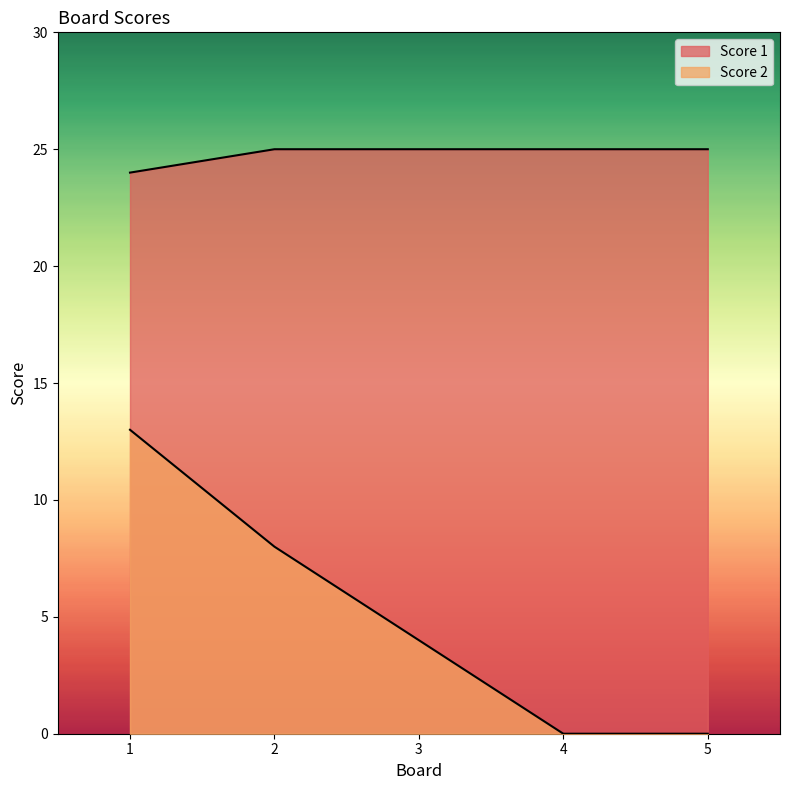

Rank the series by their maximum value, from highest to lowest.

Score 1, Score 2